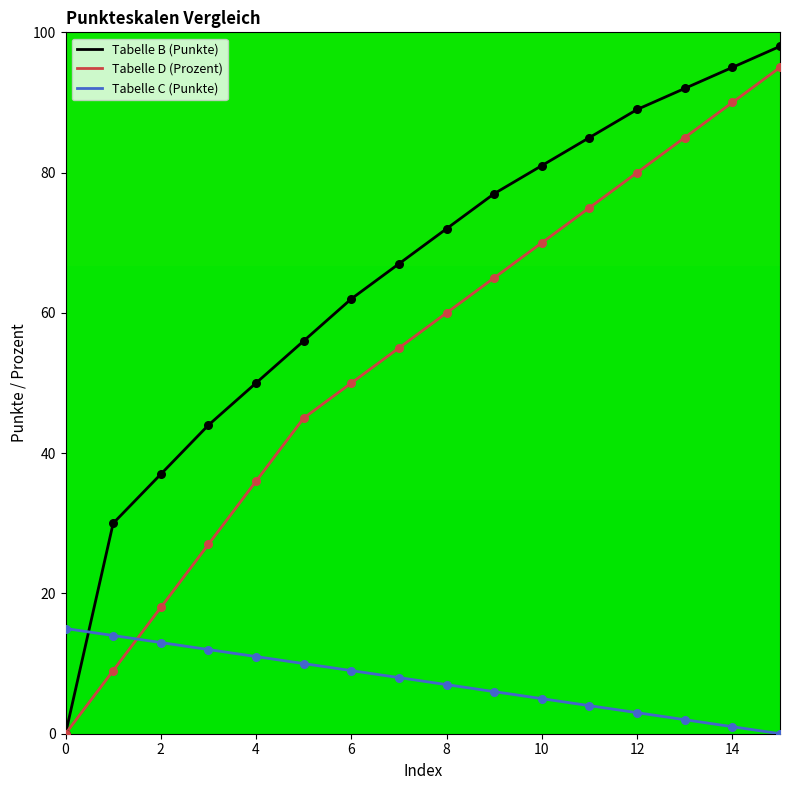

Which series has the largest total across all categories?

Tabelle B (Punkte)